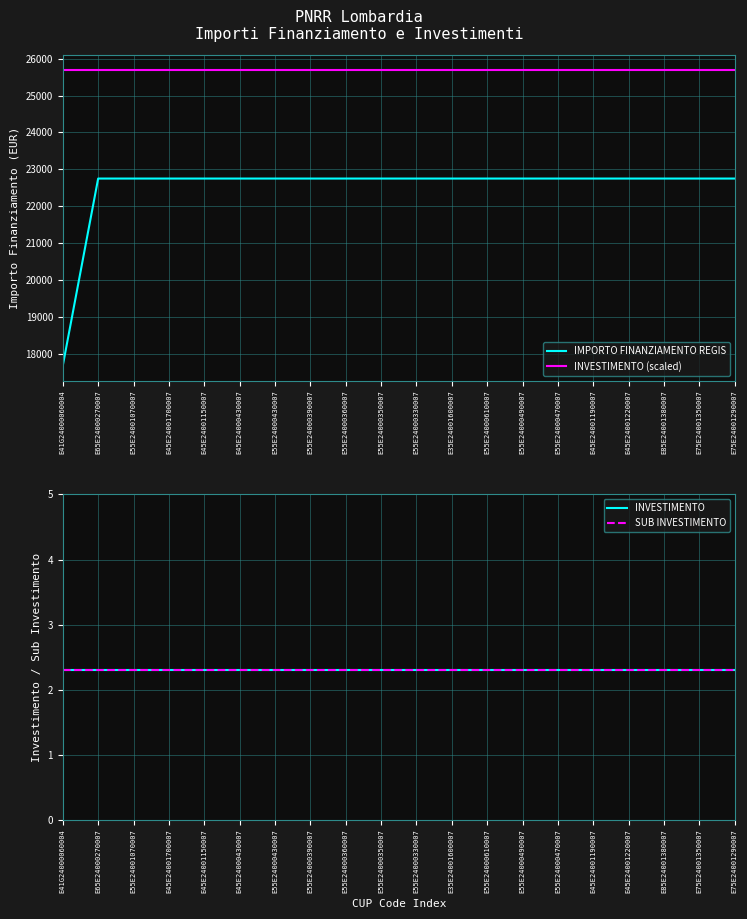

True or false: INVESTIMENTO (scaled) and SUB INVESTIMENTO cross at least once.

False